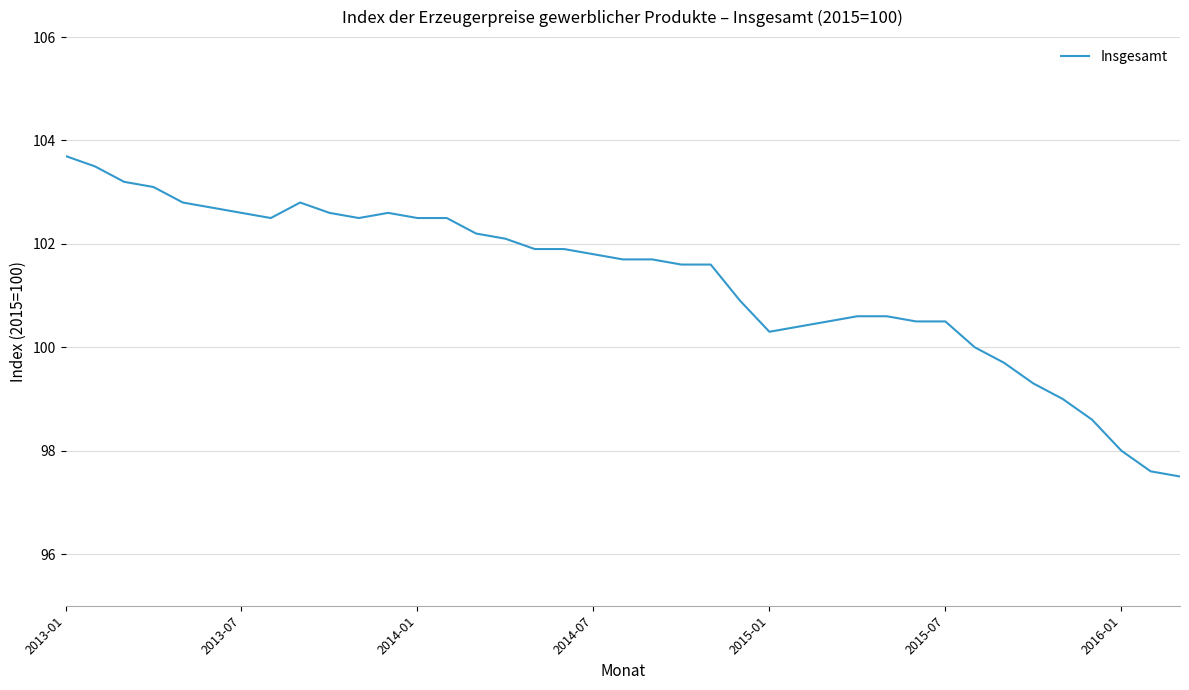

What is the difference between the maximum and minimum values?

6.2